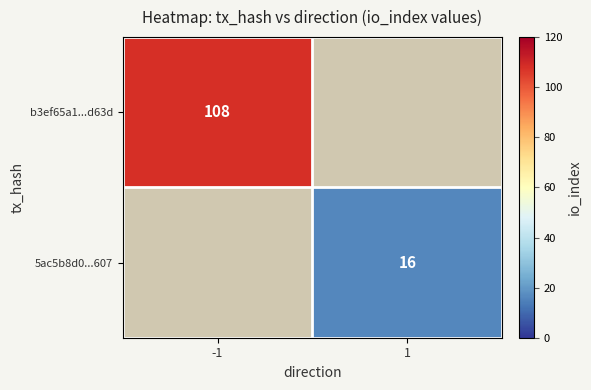

The value of b3ef65a1...d63d at -1 is 57. True or false?

False